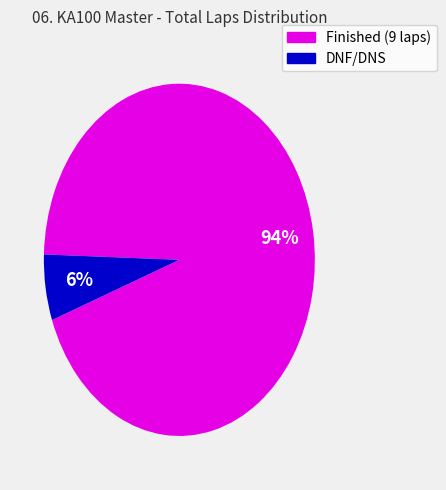

How many slices are in this pie chart?

2